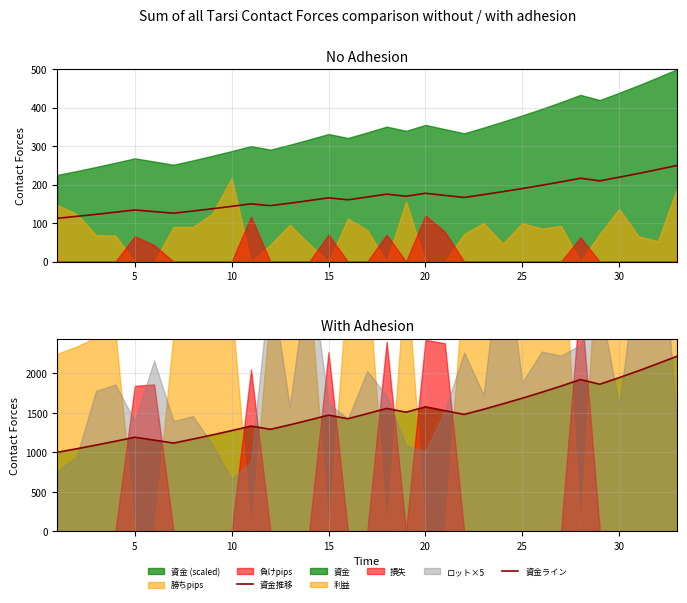

What is the spread (max minus min) of values at 25?

1496.4